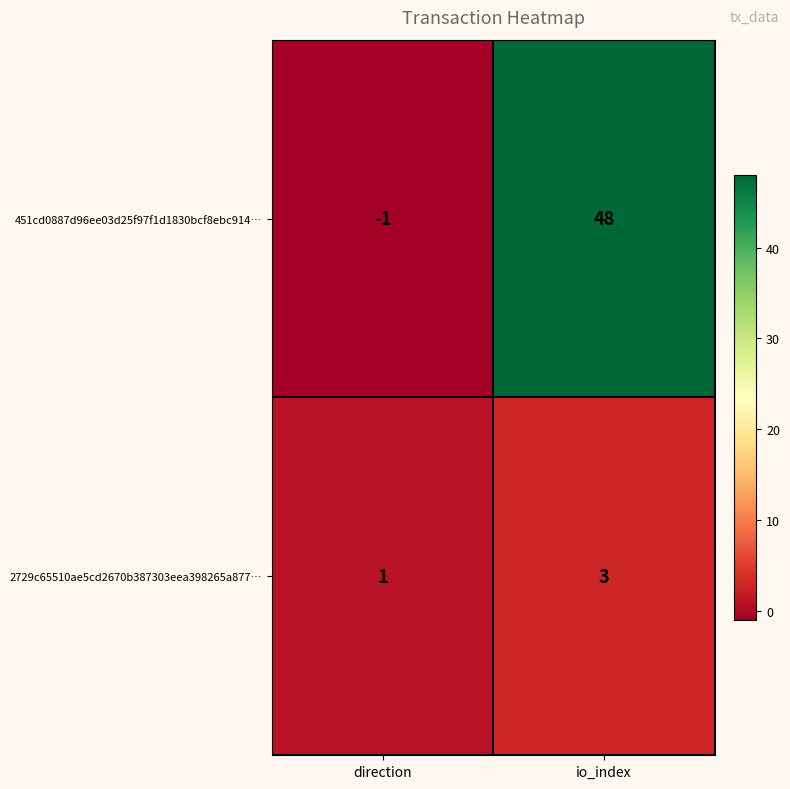

Is it true that 2729c65510ae5cd2670b387303eea398265a877… equals 3 at io_index?

True